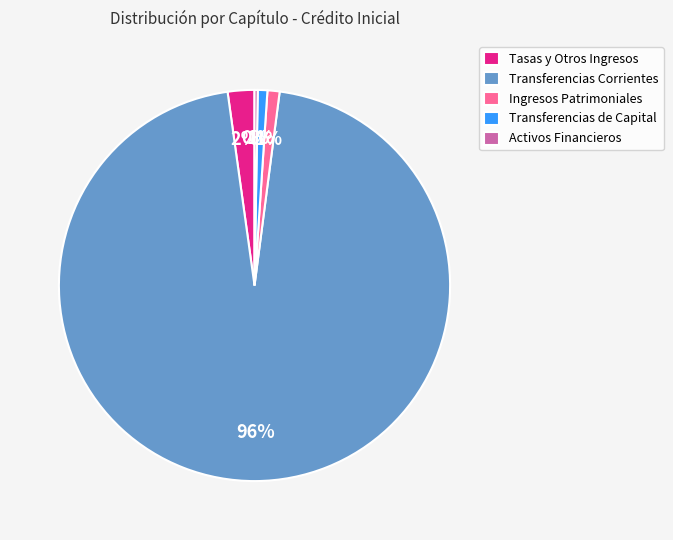

What percentage is the Transferencias Corrientes slice, to the nearest percent?

96%